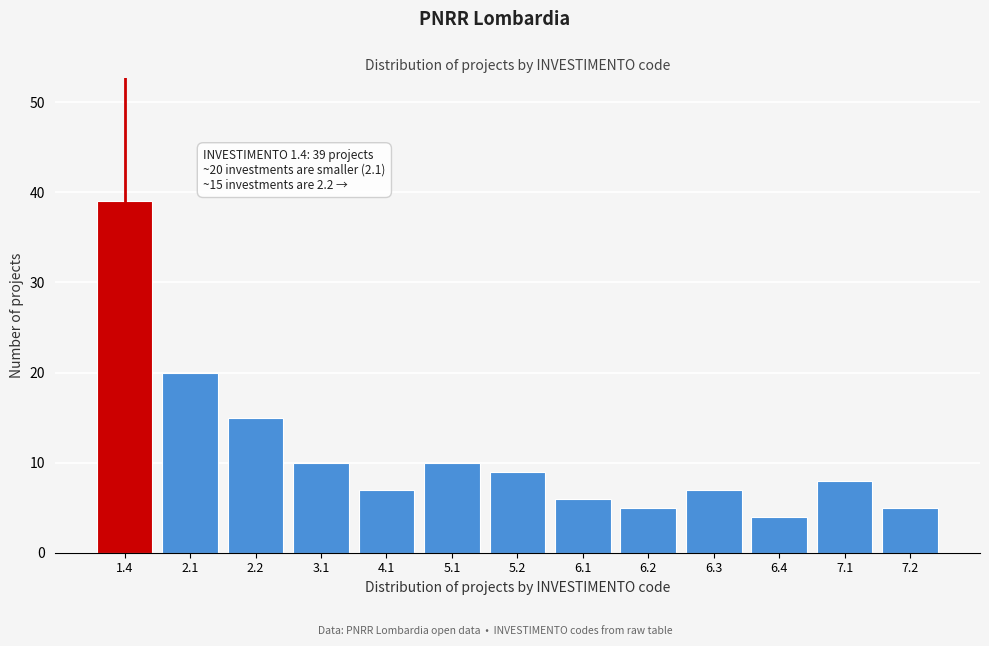

Reading left to right, what are all the values shown in this chart?

1.4=39	2.1=20	2.2=15	3.1=10	4.1=7	5.1=10	5.2=9	6.1=6	6.2=5	6.3=7	6.4=4	7.1=8	7.2=5